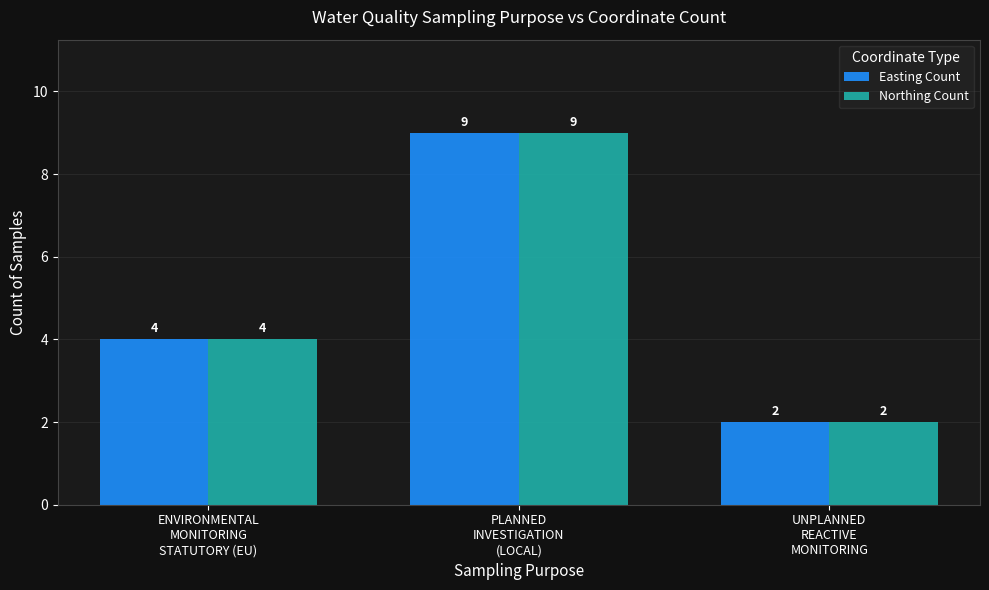

Reading left to right, list all the values displayed in this chart.

Easting Count: 4	9	2
Northing Count: 4	9	2